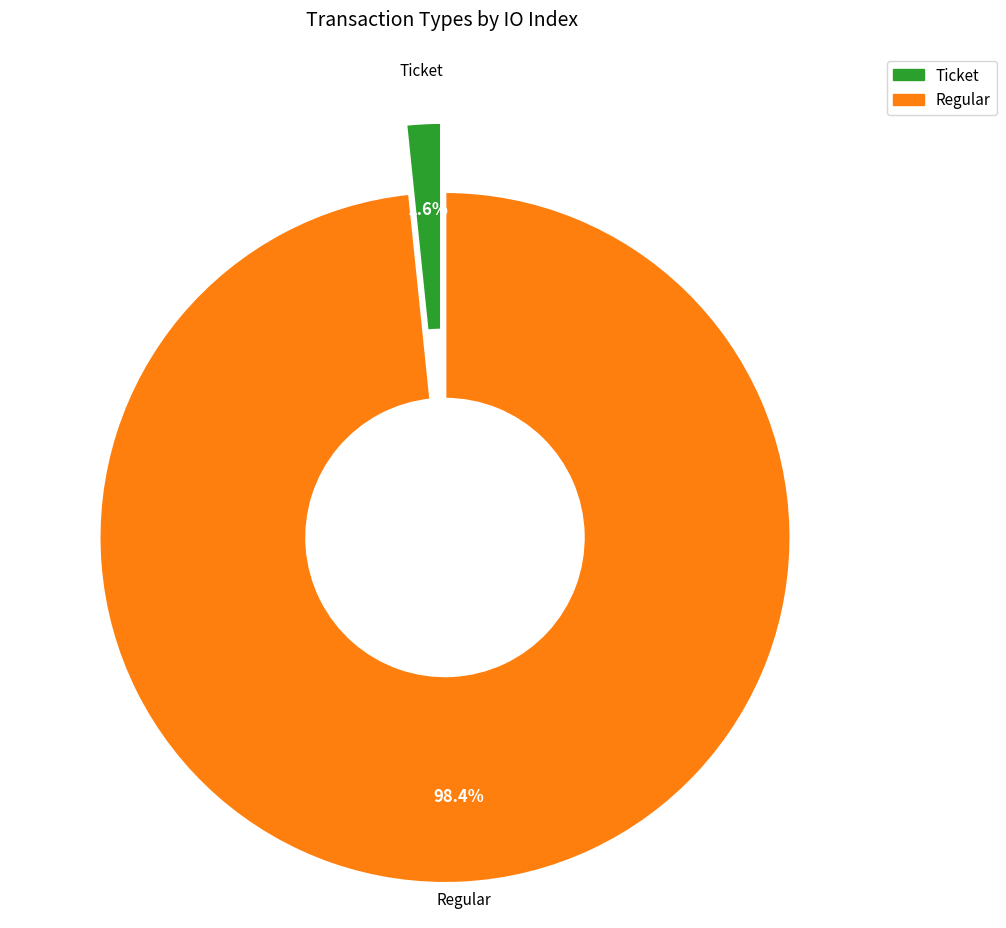

Does Ticket account for over 50% of the chart?

No